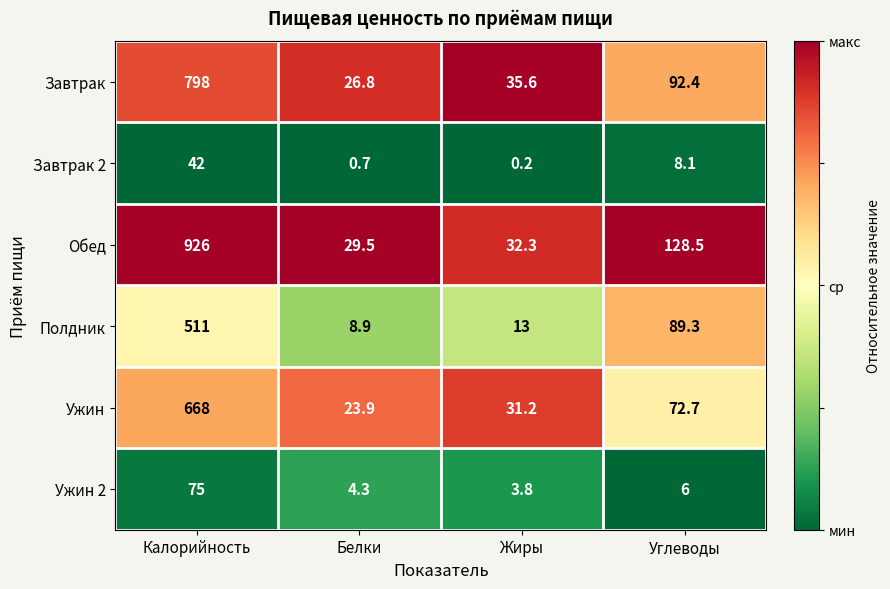

Between Белки and Углеводы, which series saw the biggest shift?

Обед